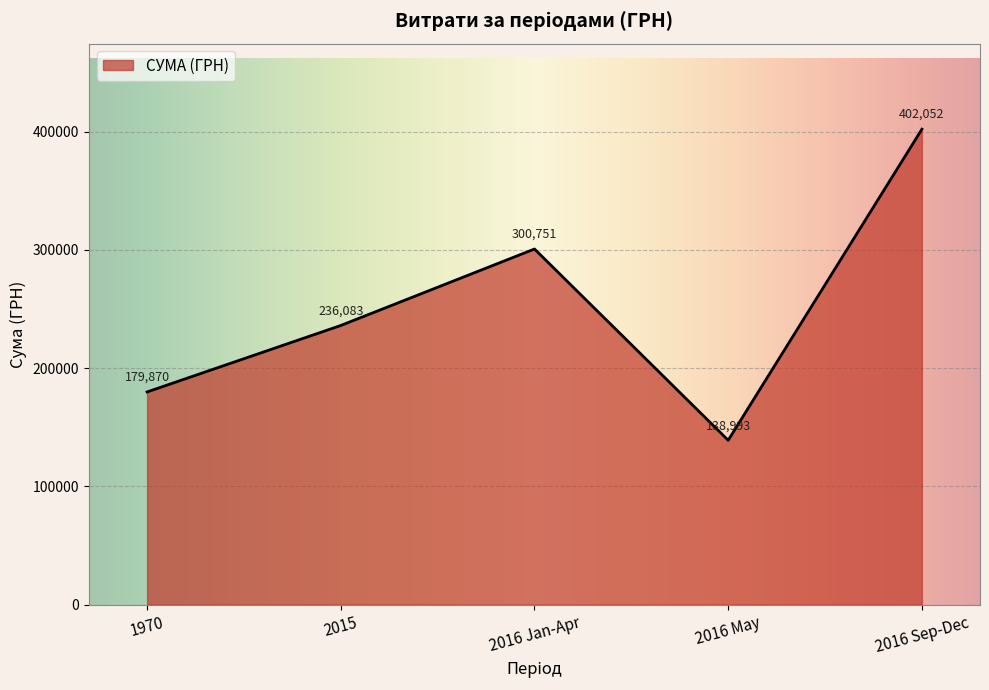

Count the number of data series in this chart.

1